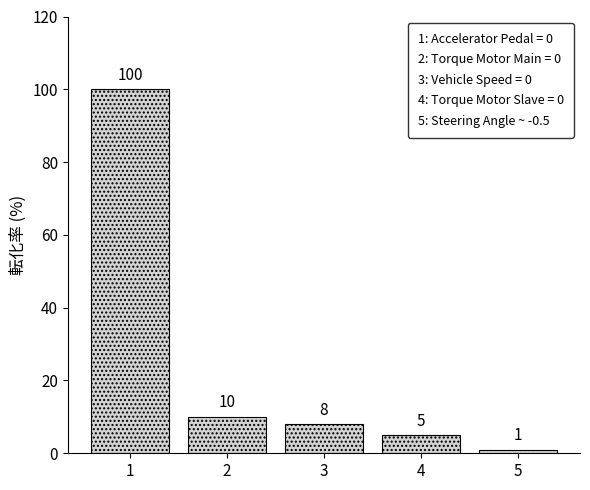

List the labels in order of value, largest first.

1, 2, 3, 4, 5